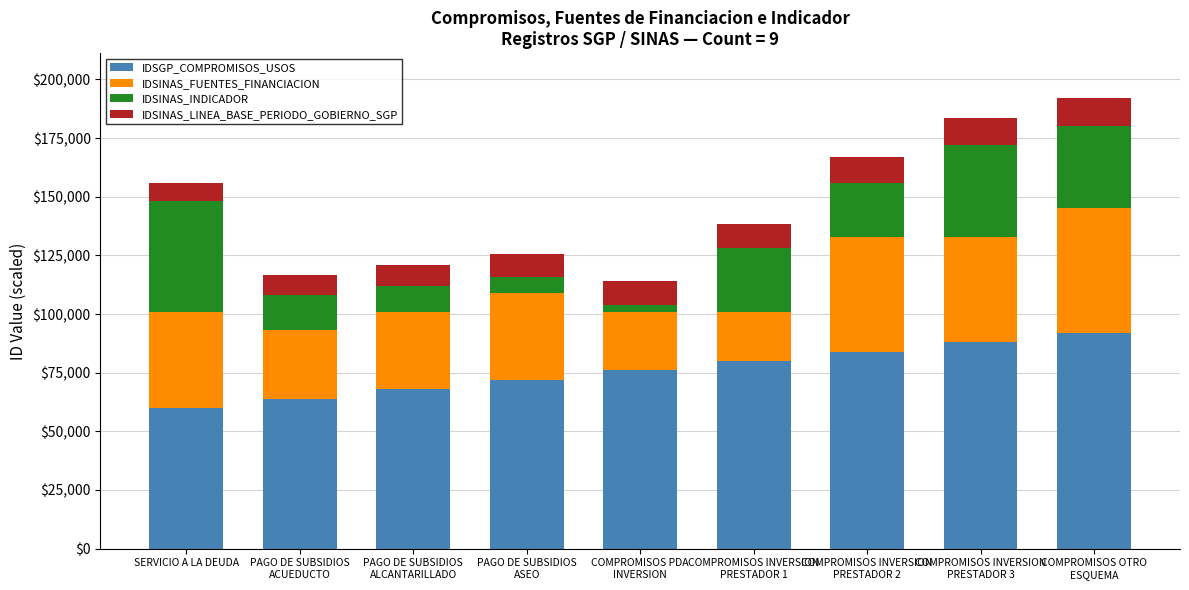

What is the lowest value of the IDSGP_COMPROMISOS_USOS series?

60000